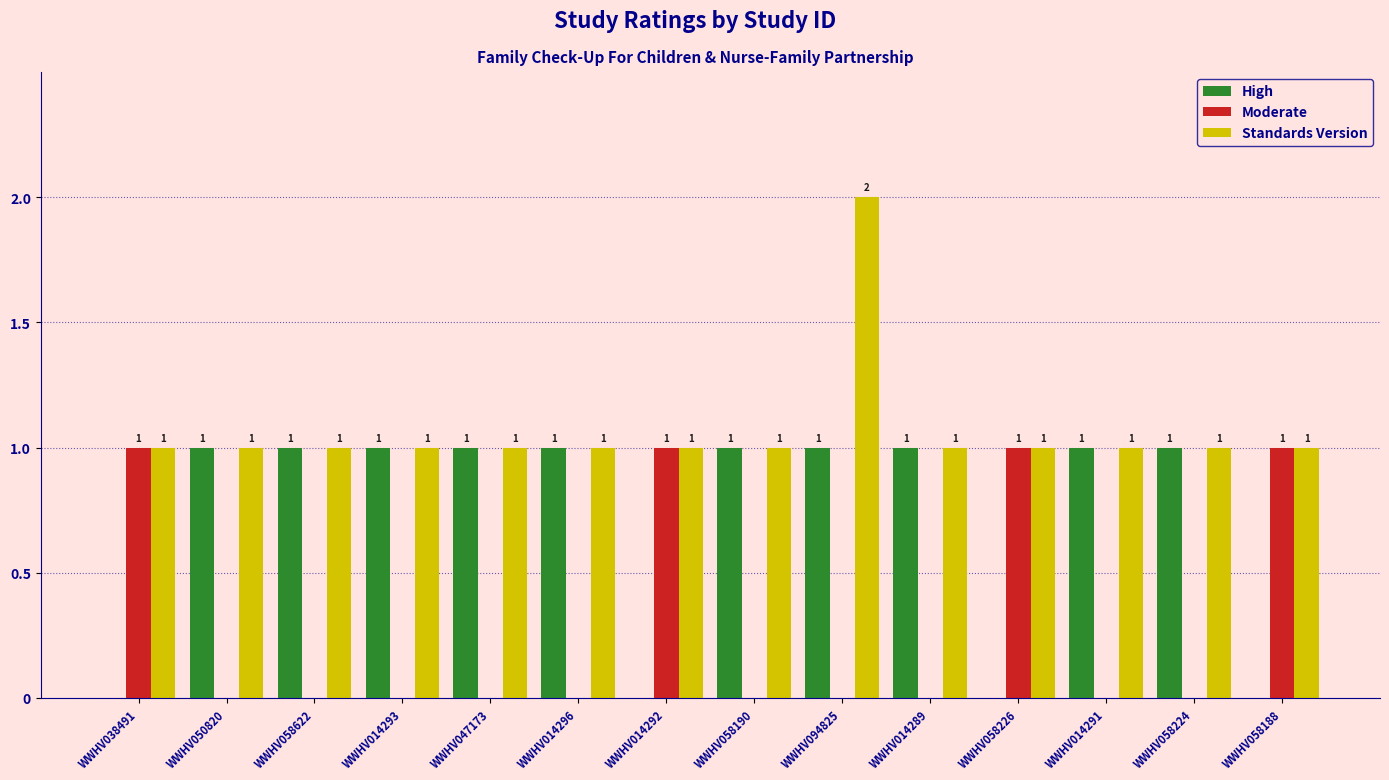

Which category has the highest value across all series?

WWHV094825